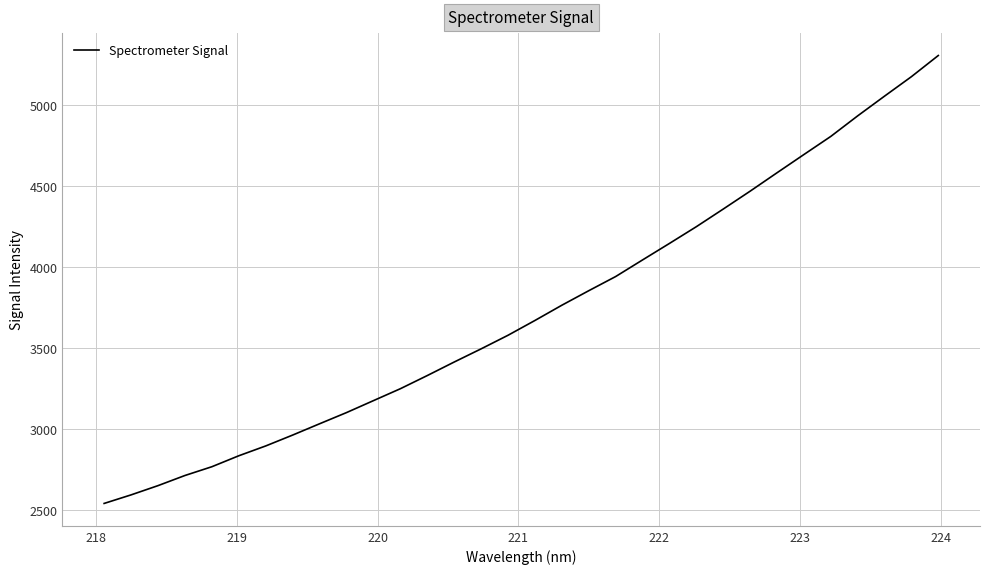

Does the chart display data point markers on the line(s)?

No